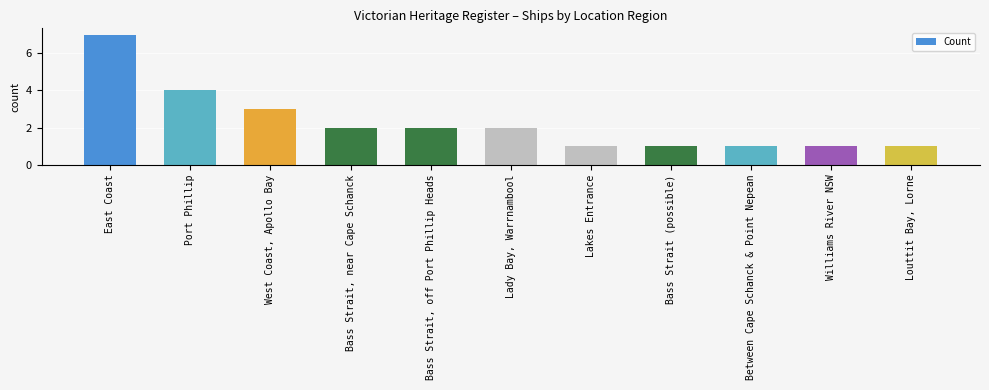

How many values are between 1 and 3?

9